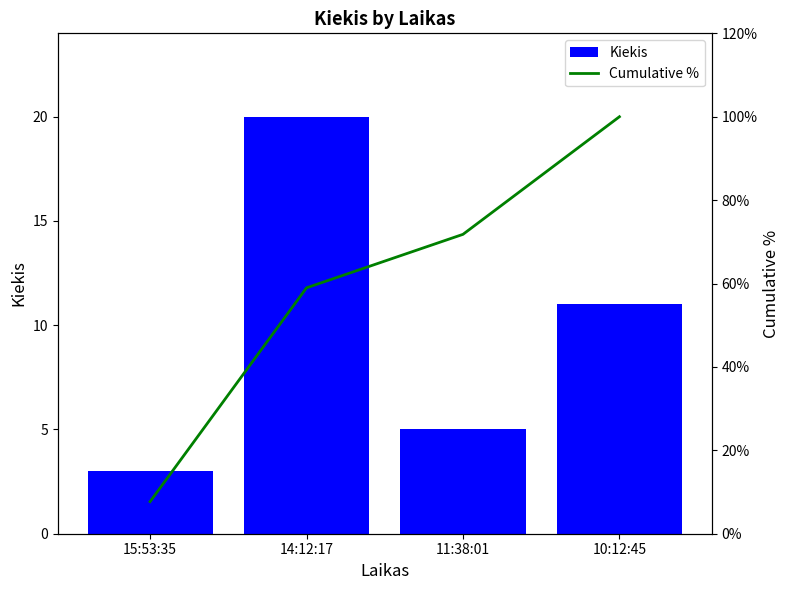

At which label does Cumulative % reach its peak?

10:12:45